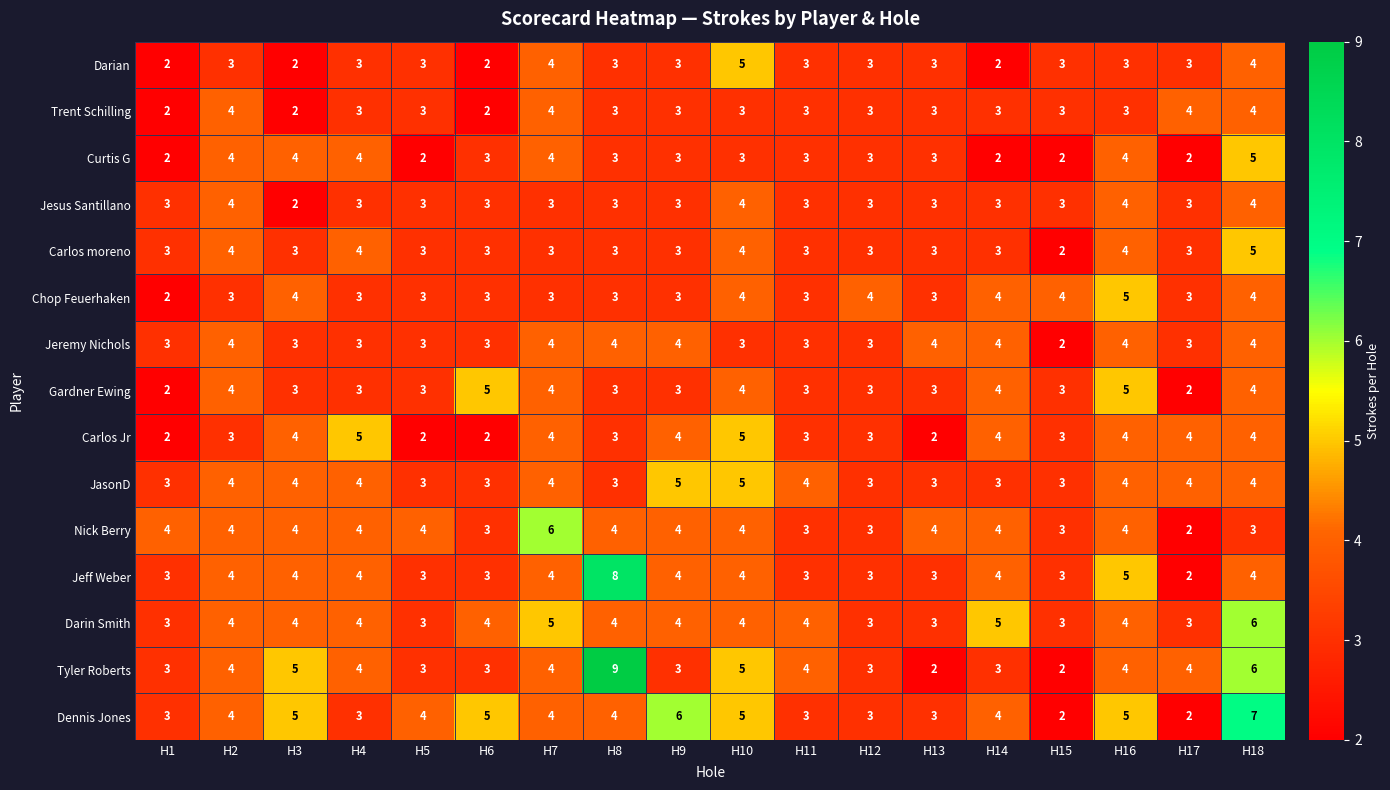

Which series has the widest spread of values?

Tyler Roberts